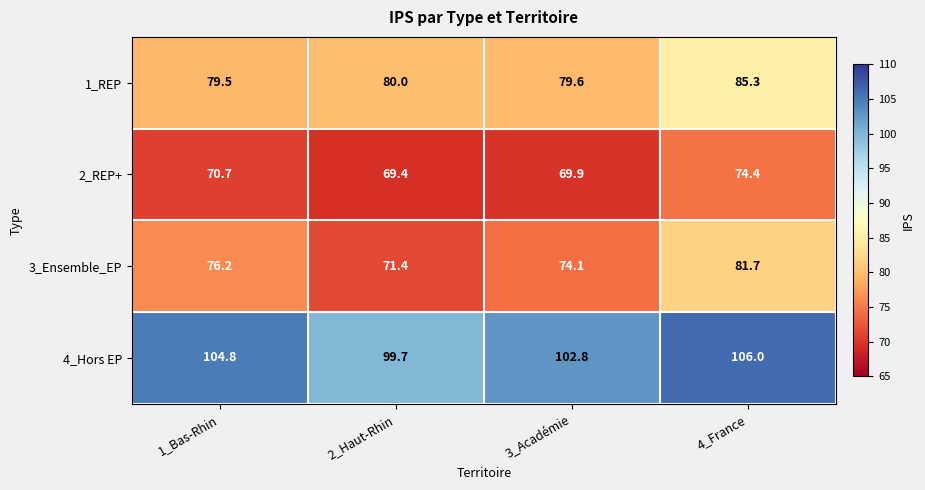

What is the greatest value displayed?

106.0